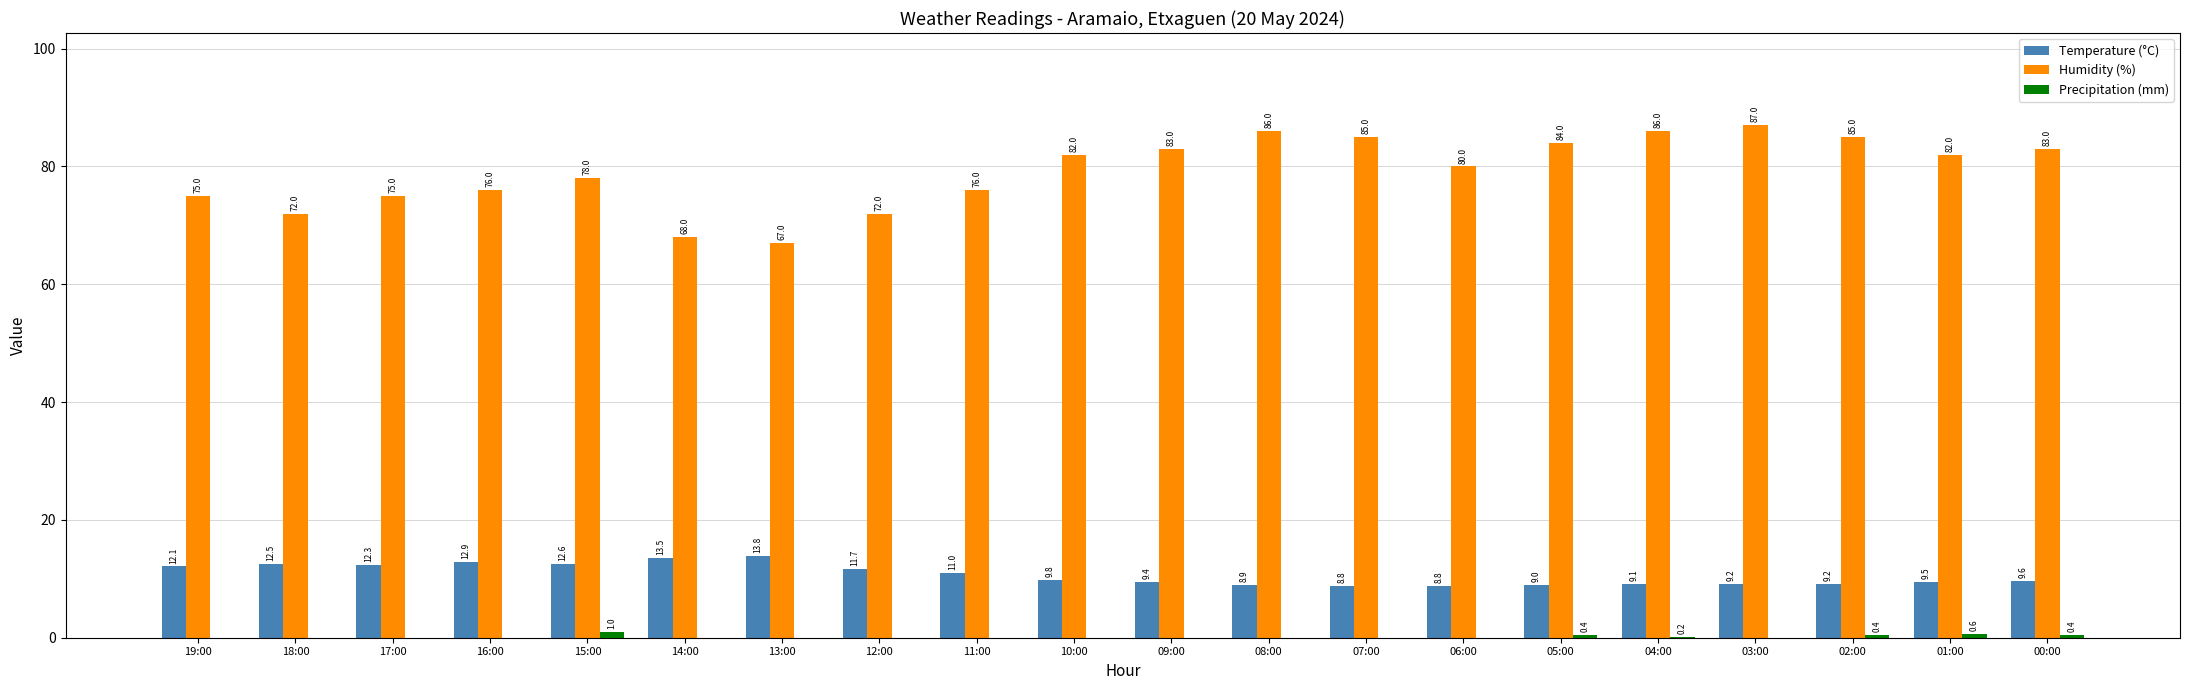

What is the highest value of the Temperature (°C) series?

13.8